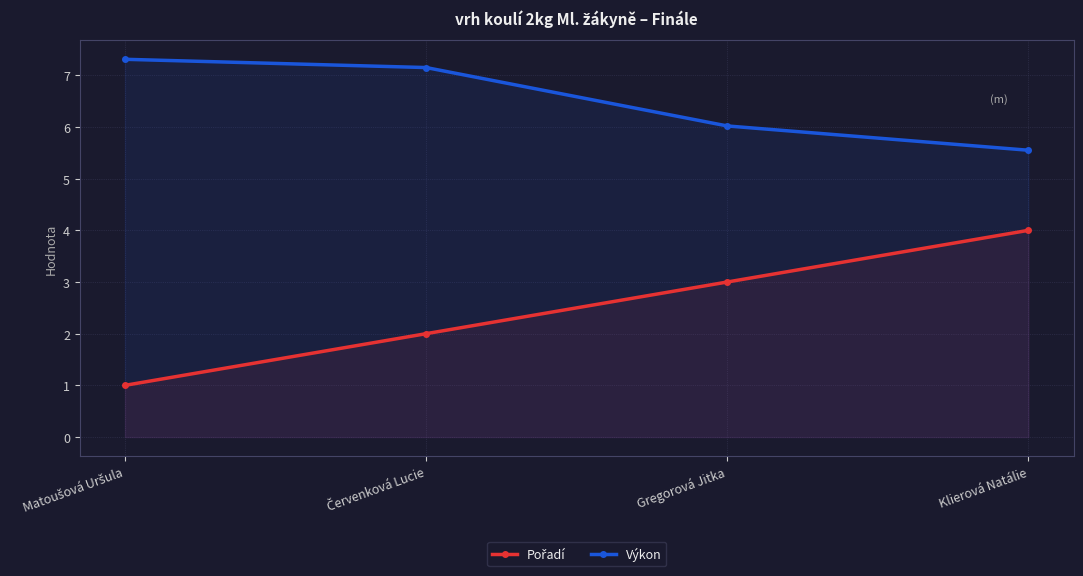

Rank the series by their maximum value, from highest to lowest.

Výkon, Pořadí